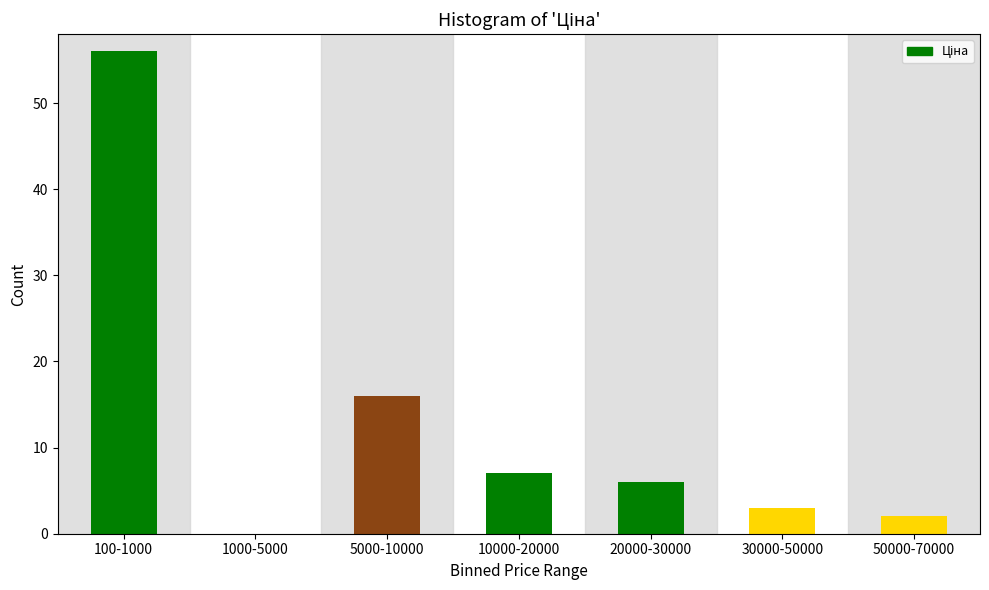

Reading right to left, what are all the values shown in this chart?

50000-70000=2	30000-50000=3	20000-30000=6	10000-20000=7	5000-10000=16	1000-5000=0	100-1000=56